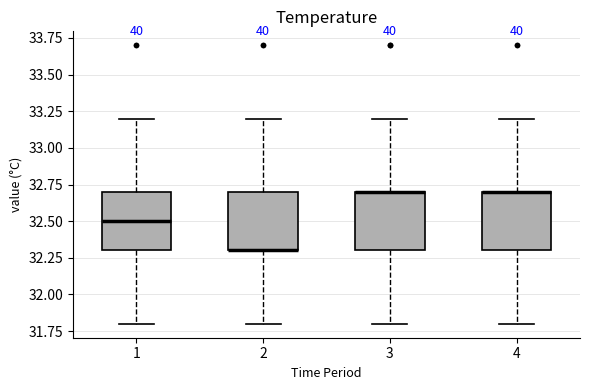

Reading left to right, read every box against the y-axis: the position of its median line, the range the box covers, and the ends of its whiskers. The values are not printed on the chart, so give them approximately, as read against the axis.

1: median 32.5, box 32.3 to 32.7, whiskers 31.8 to 33.2
2: median 32.3 (drawn on the box's lower edge), box 32.3 to 32.7, whiskers 31.8 to 33.2
3: median 32.7 (drawn on the box's upper edge), box 32.3 to 32.7, whiskers 31.8 to 33.2
4: median 32.7 (drawn on the box's upper edge), box 32.3 to 32.7, whiskers 31.8 to 33.2